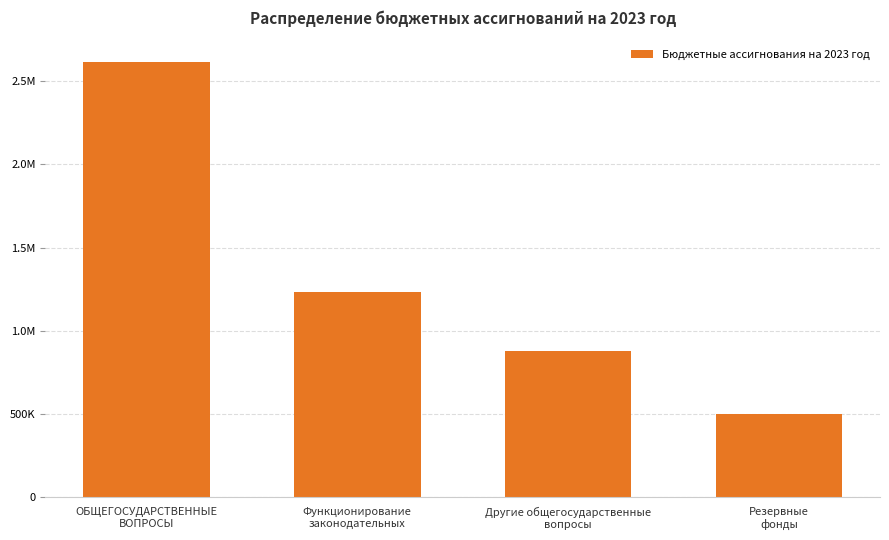

Does the chart contain any negative values?

No